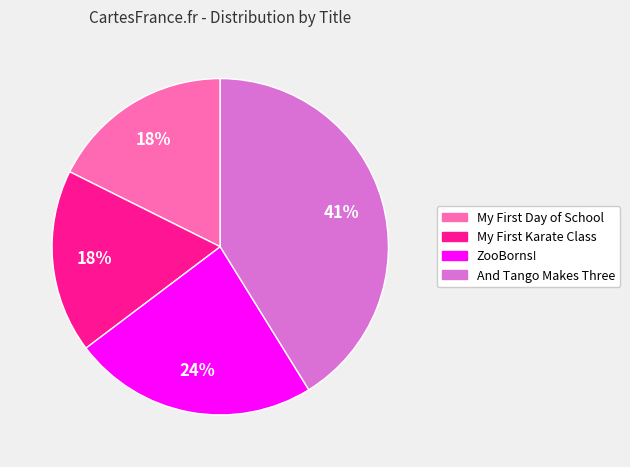

How many slices are in this pie chart?

4